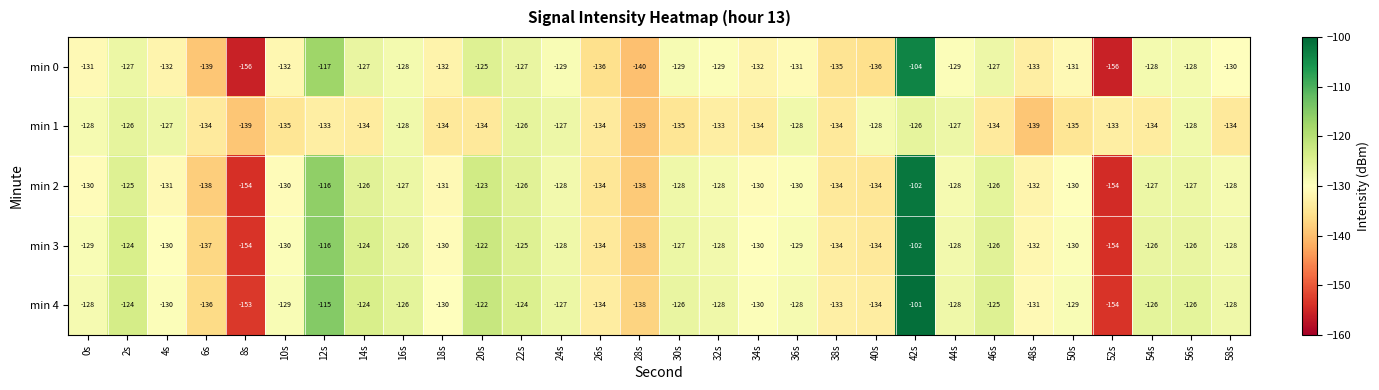

True or false: min 4 has a value of -153 at 8s.

True